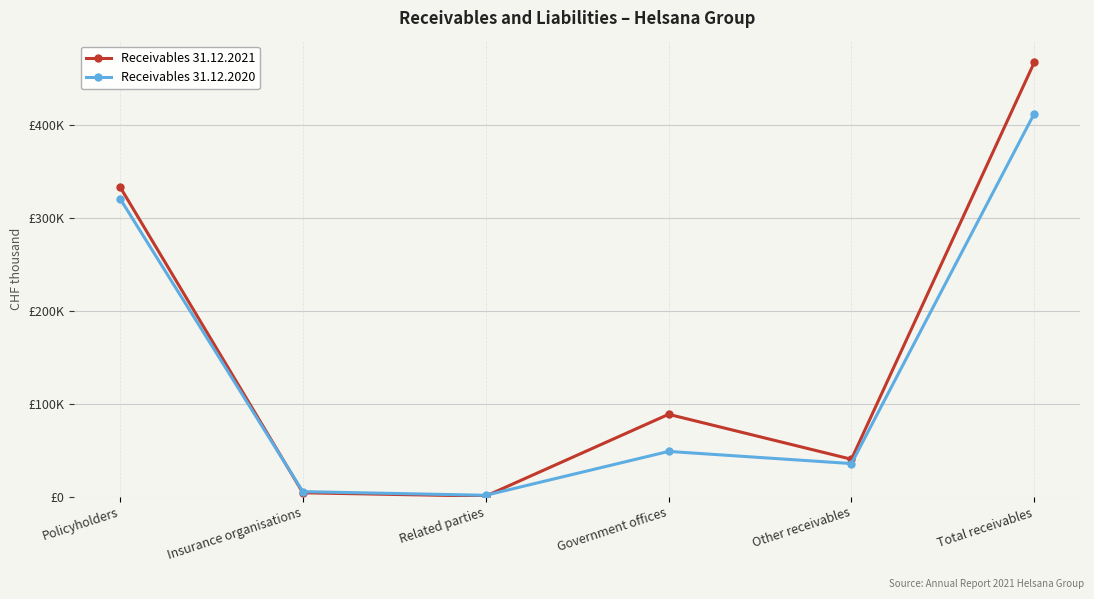

Is the value of Receivables 31.12.2021 at Government offices greater than the value of Receivables 31.12.2020 at Insurance organisations?

Yes